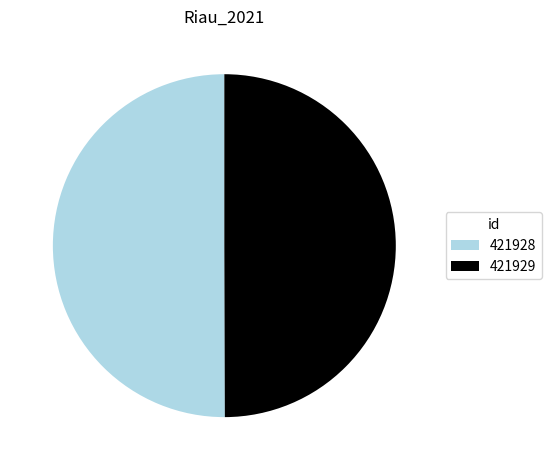

Is it true that 421928 is 61% of the pie?

False